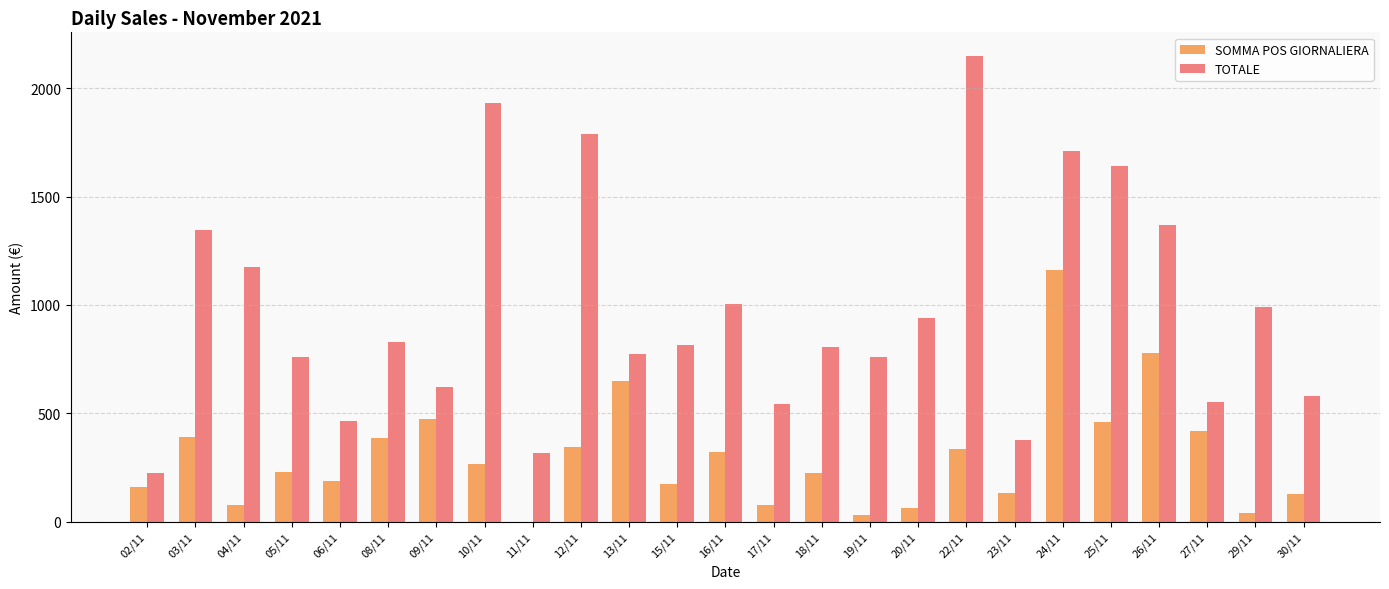

Count the number of categories in the chart.

25